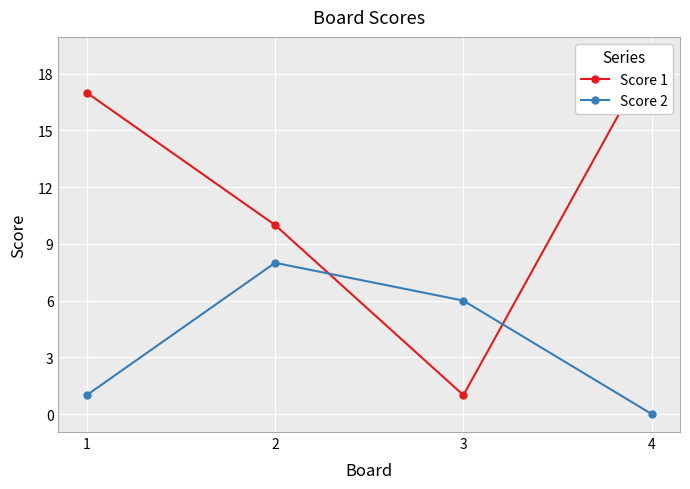

Is it true that Score 1 equals 0 at 3?

False